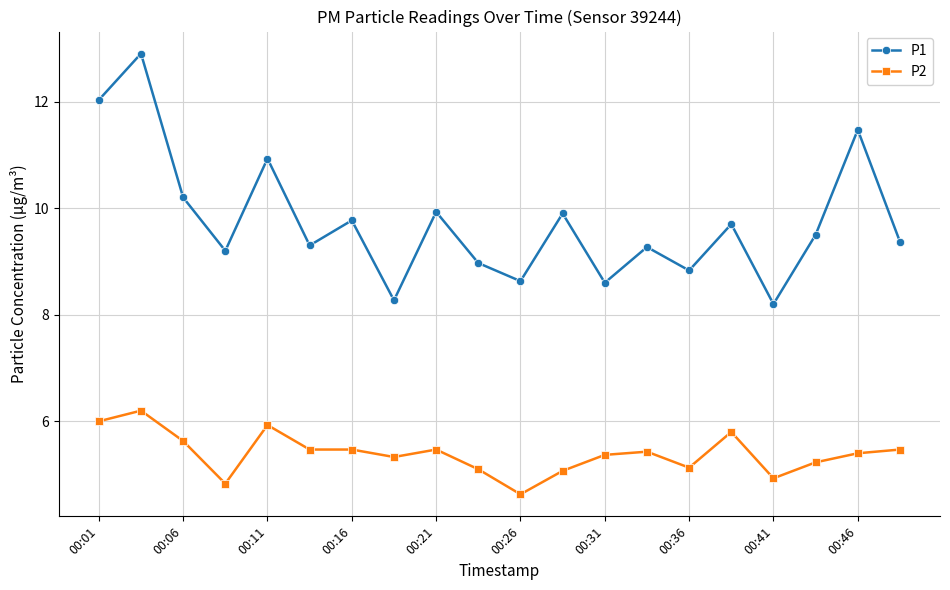

What is the value of the P1 point at the 9th from the left?

9.9